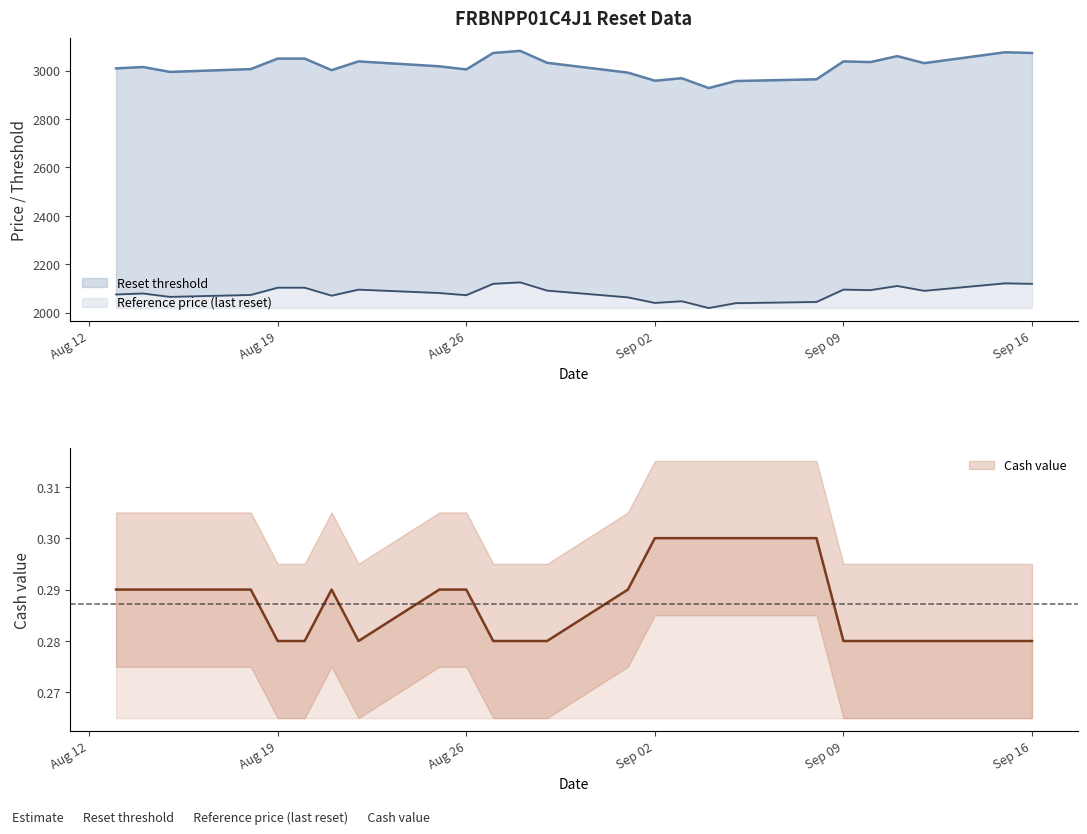

What is the label of the 6th point from the left?

2025-08-20